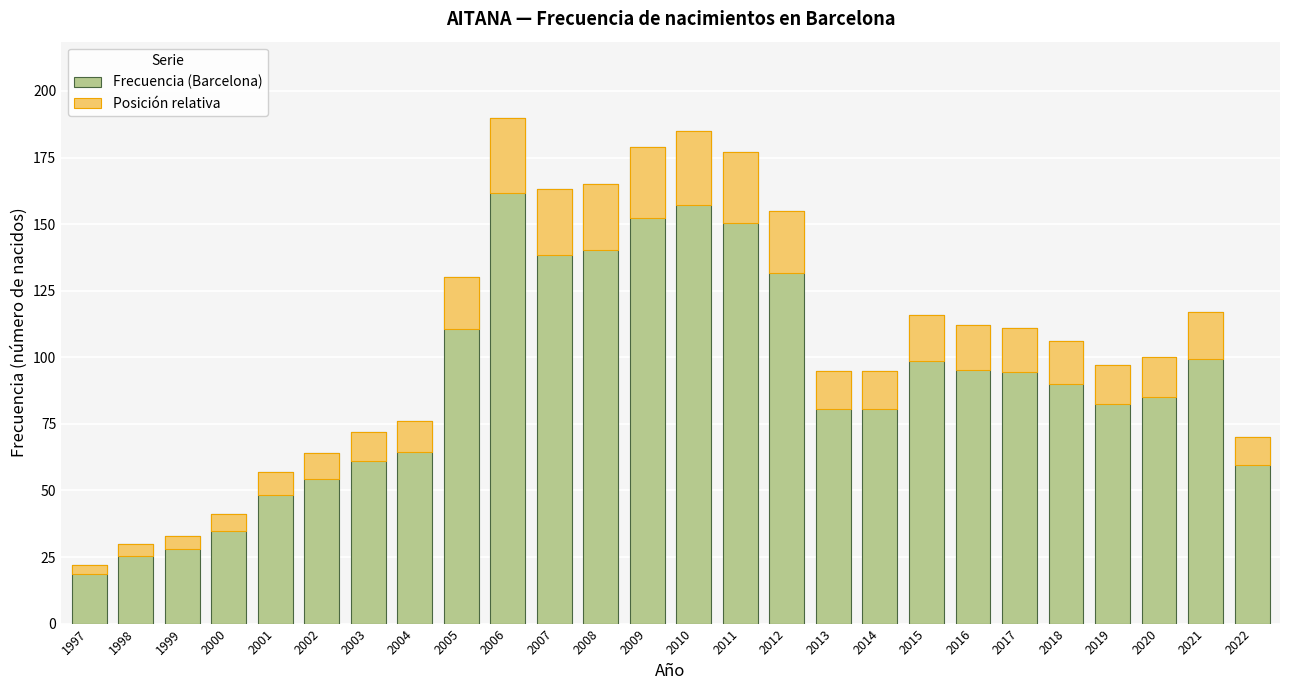

Which series has the largest range (max minus min)?

Frecuencia (Barcelona)